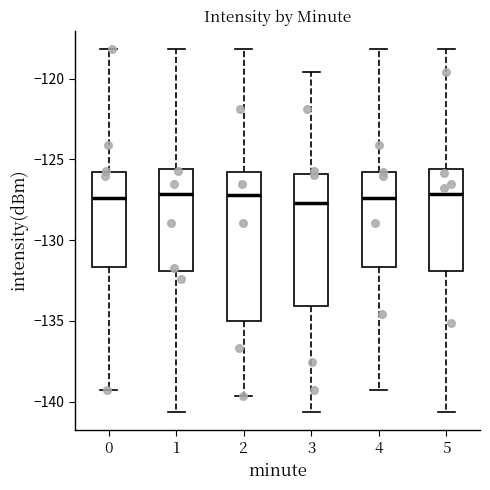

Reading left to right, read every box against the y-axis: the position of its median line, the range the box covers, and the ends of its whiskers. The values are not printed on the chart, so give them approximately, as read against the axis.

0: median -127.5, box -131.5 to -126.0, whiskers -139.5 to -118.0
1: median -127.0, box -132.0 to -125.5, whiskers -140.5 to -118.0
2: median -127.0, box -135.0 to -126.0, whiskers -139.5 to -118.0
3: median -127.5, box -134.0 to -126.0, whiskers -140.5 to -119.5
4: median -127.5, box -131.5 to -126.0, whiskers -139.5 to -118.0
5: median -127.0, box -132.0 to -125.5, whiskers -140.5 to -118.0